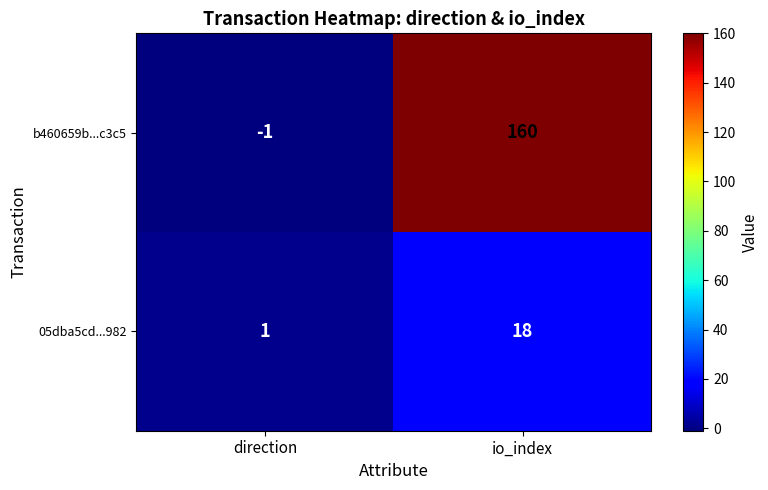

What is the maximum value for 05dba5cd...982?

18